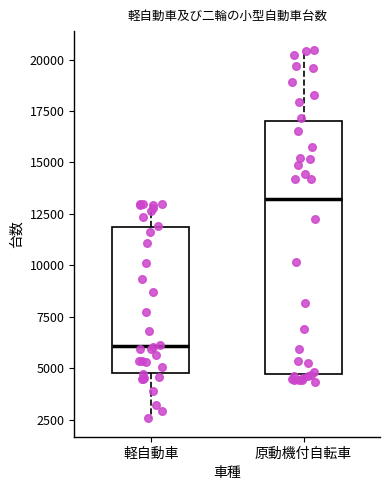

Where is the upper edge of the box for 原動機付自転車 on the y-axis? The values are not printed on the chart, so give them approximately, as read against the axis.

17000